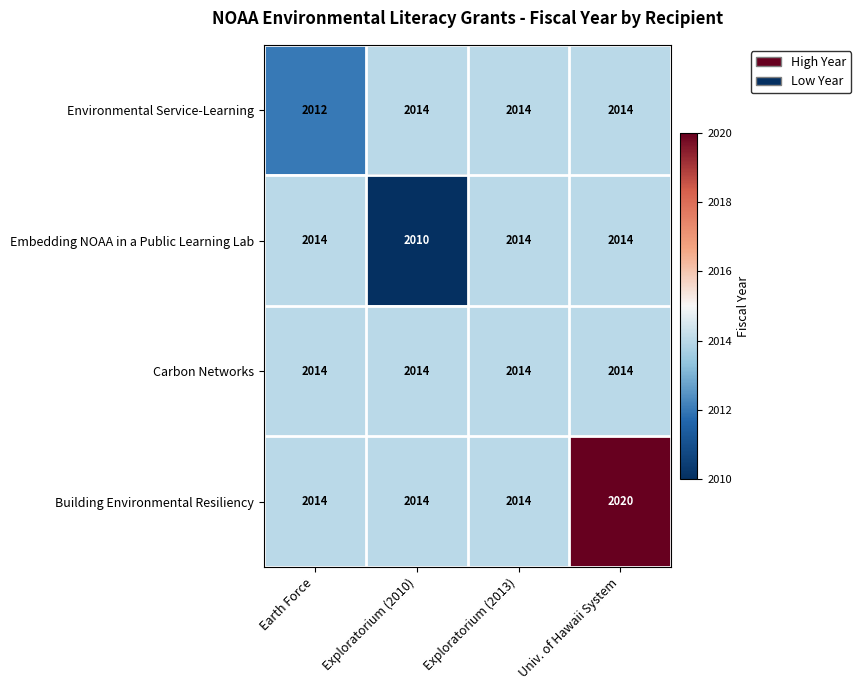

What is the minimum value shown in the chart?

2010